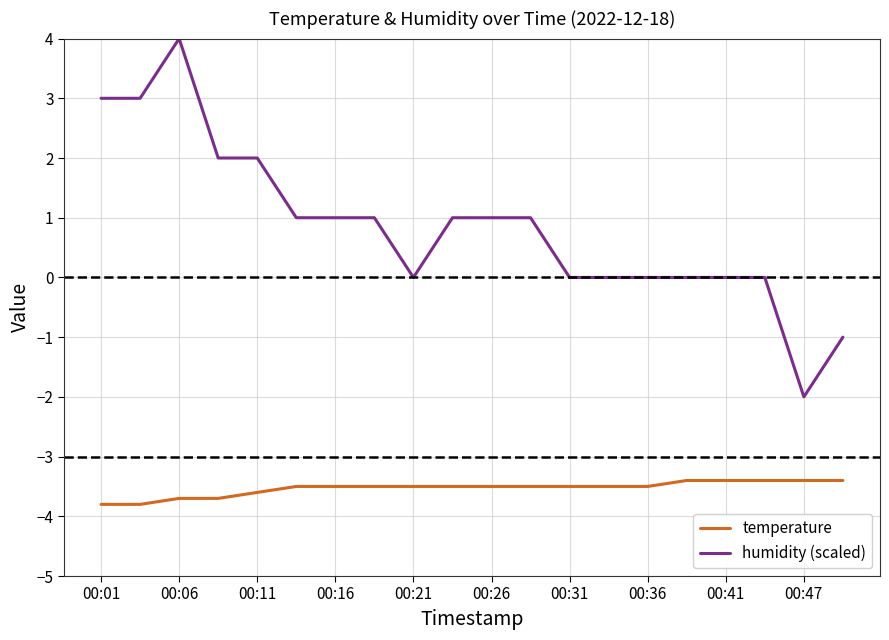

Which series has the largest total across all categories?

humidity (scaled)